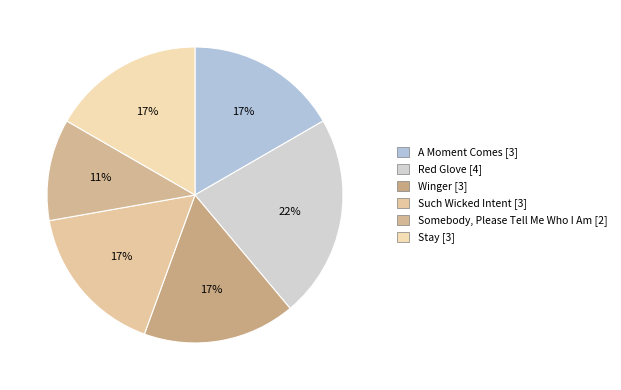

What percentage do Red Glove and Winger together represent?

38.9%